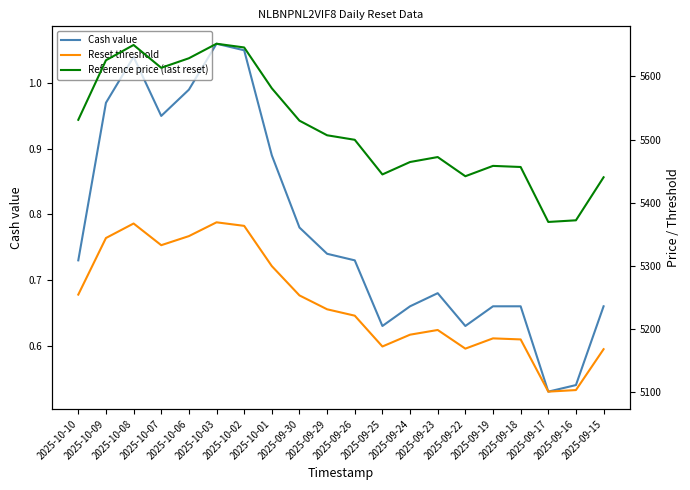

At which category does Cash value reach its first local peak?

2025-10-08